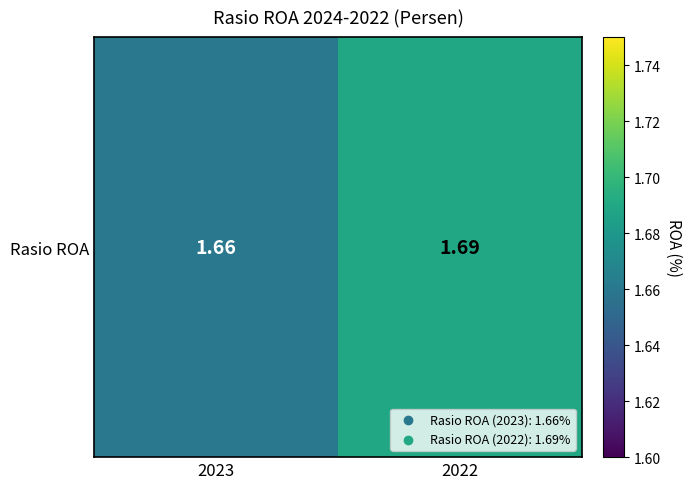

Is it true that the value at 2022 is 0.4?

False